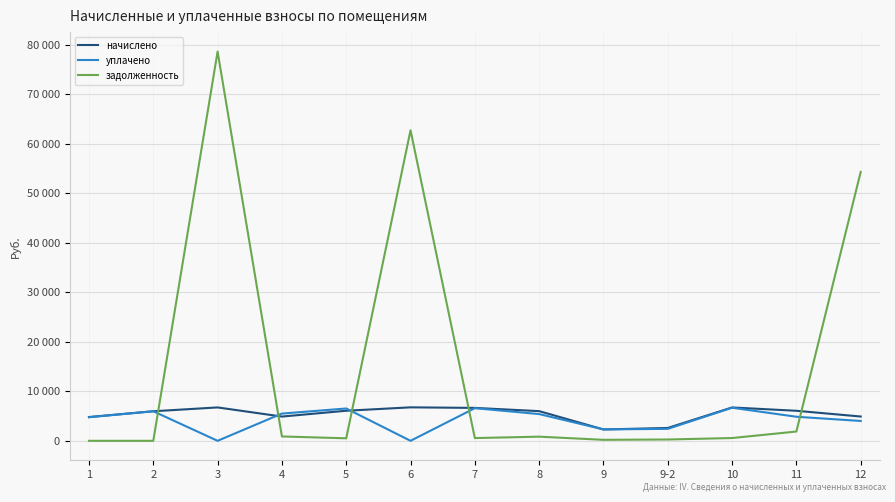

Which category has the lowest value across all series?

3